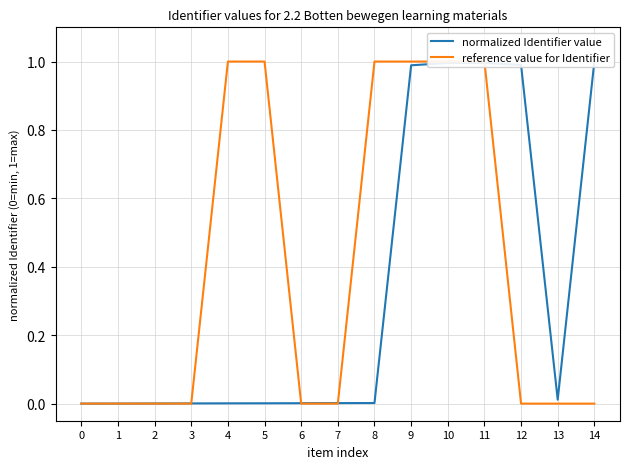

At how many categories does at least one series exceed 0?

14